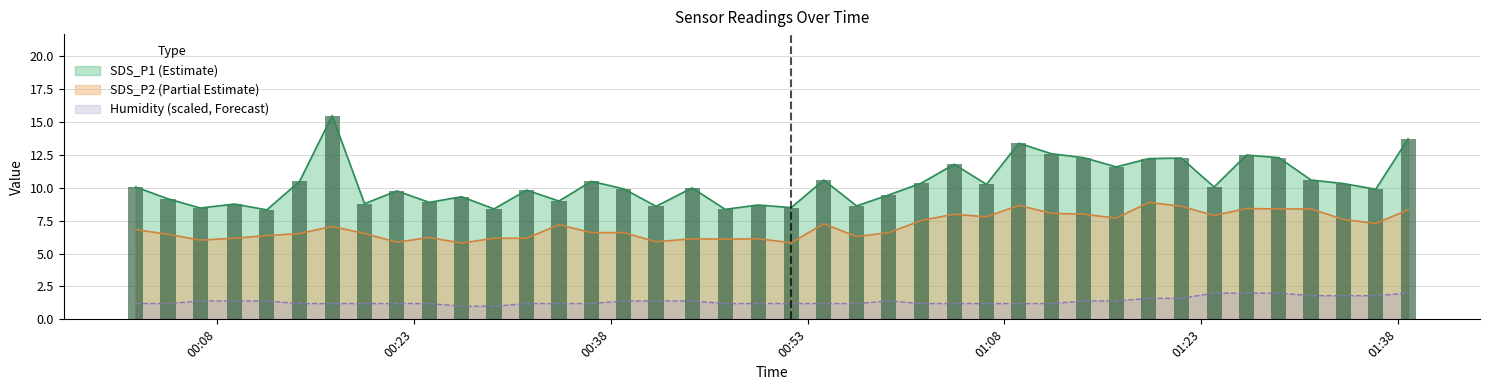

How many values in the SDS_P2 series are below 6?

4